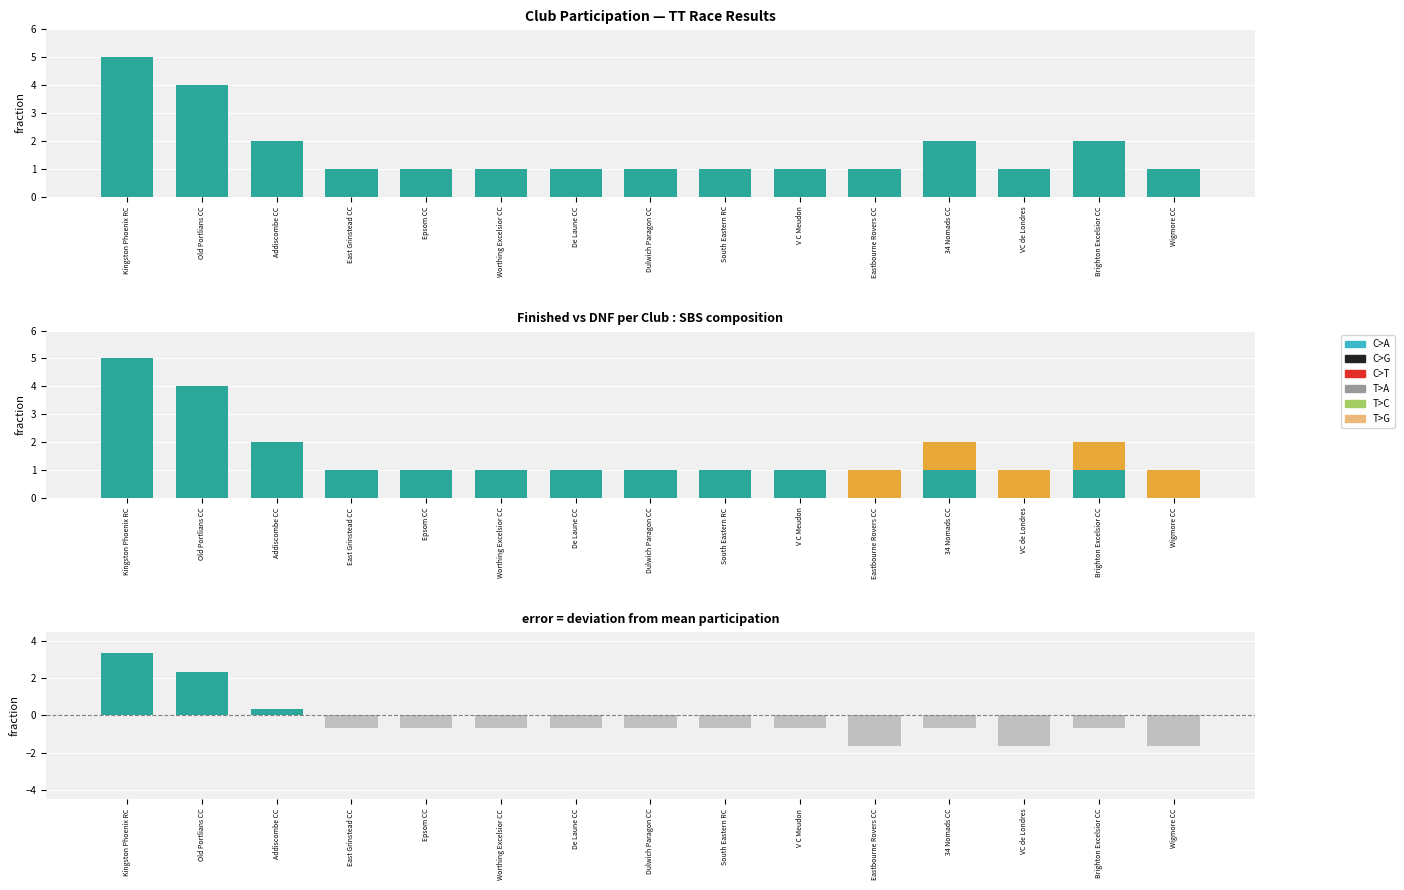

Reading left to right, list all the values displayed in this chart.

Member Count: 5.0	4.0	2.0	1.0	1.0	1.0	1.0	1.0	1.0	1.0	1.0	2.0	1.0	2.0	1.0
Finished: 5.0	4.0	2.0	1.0	1.0	1.0	1.0	1.0	1.0	1.0	0.0	1.0	0.0	1.0	0.0
DNF: 0.0	0.0	0.0	0.0	0.0	0.0	0.0	0.0	0.0	0.0	1.0	1.0	1.0	1.0	1.0
Deviation from mean: 3.3	2.3	0.3	-0.7	-0.7	-0.7	-0.7	-0.7	-0.7	-0.7	-1.7	-0.7	-1.7	-0.7	-1.7